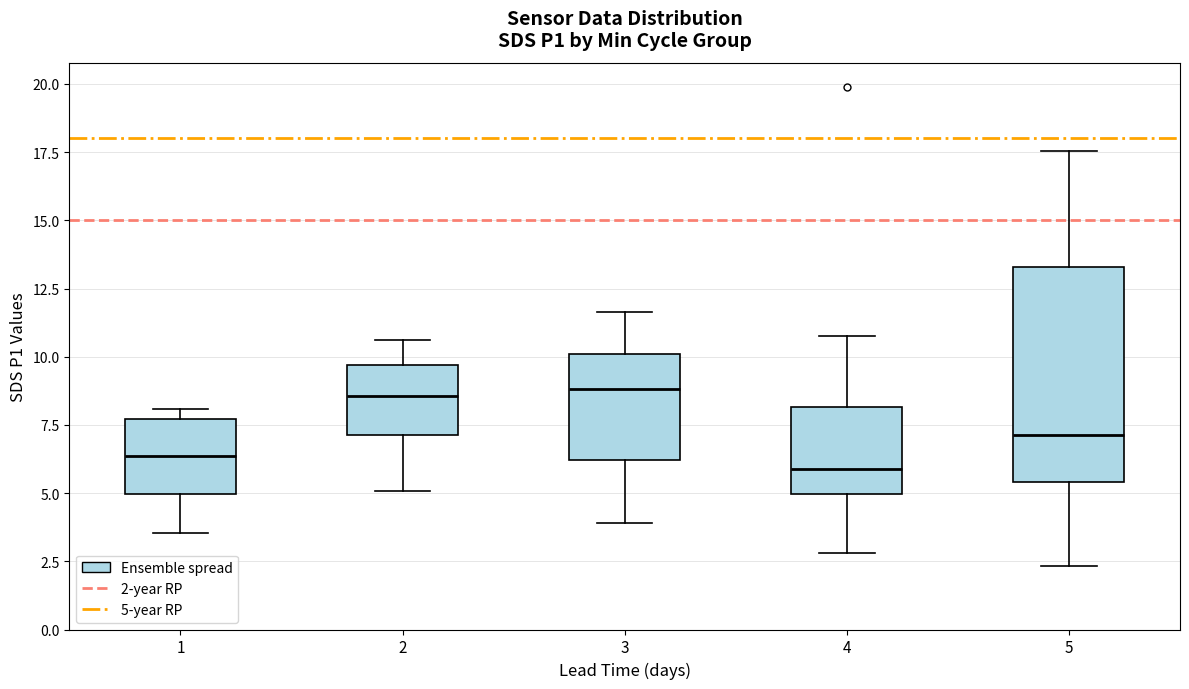

Reading left to right, read every box against the y-axis: the position of its median line, the range the box covers, and the ends of its whiskers. The values are not printed on the chart, so give them approximately, as read against the axis.

1: median 6.5, box 5.0 to 7.5, whiskers 3.5 to 8.0
2: median 8.5, box 7.0 to 9.5, whiskers 5.0 to 10.5
3: median 9.0, box 6.0 to 10.0, whiskers 4.0 to 11.5
4: median 6.0, box 5.0 to 8.0, whiskers 3.0 to 11.0
5: median 7.0, box 5.5 to 13.5, whiskers 2.5 to 17.5